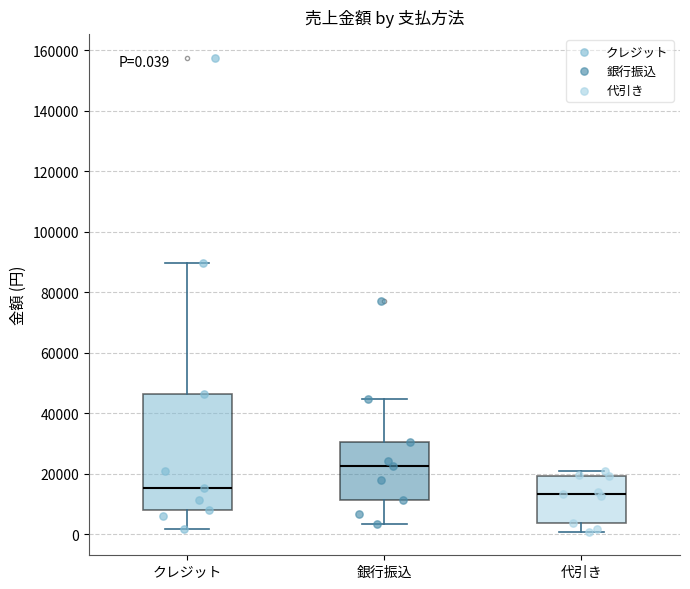

Which box has the lowest median line?

代引き